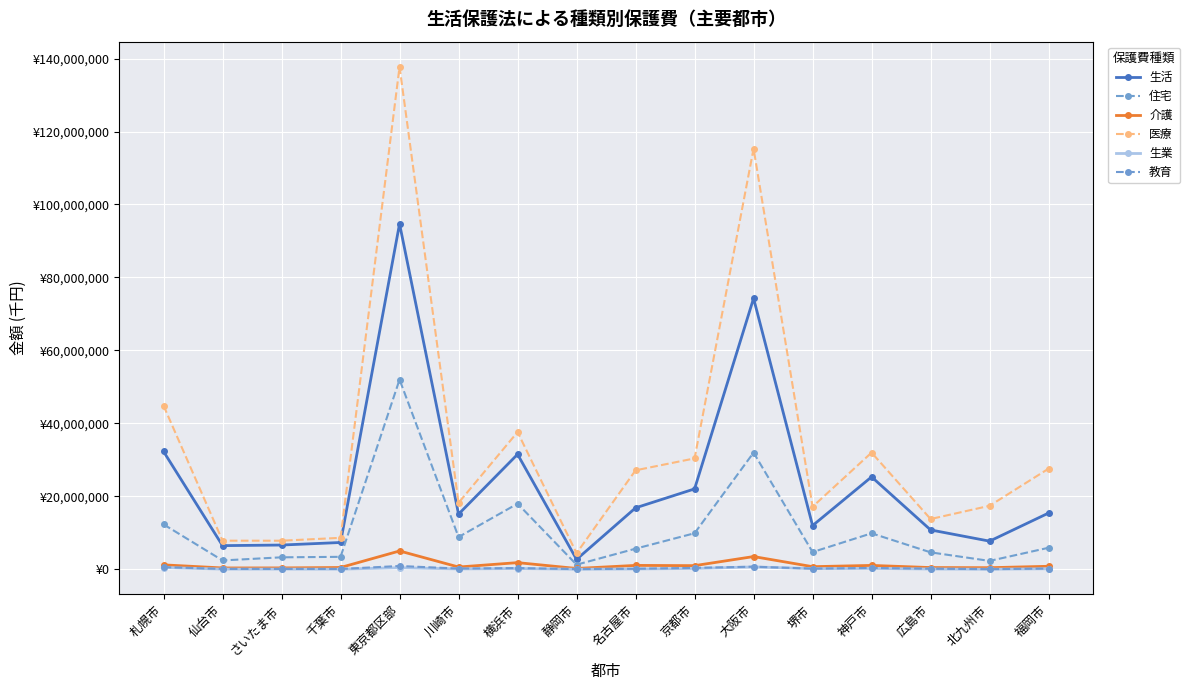

Between 広島市 and 福岡市, which is larger?

福岡市